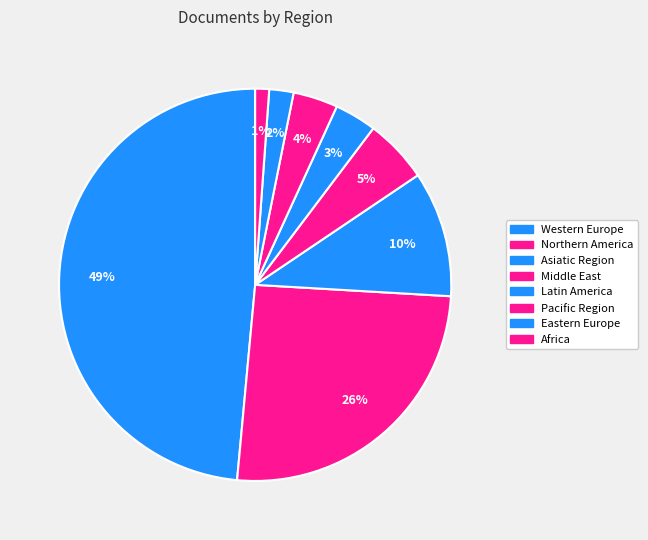

What is the largest slice in the pie chart?

Western Europe